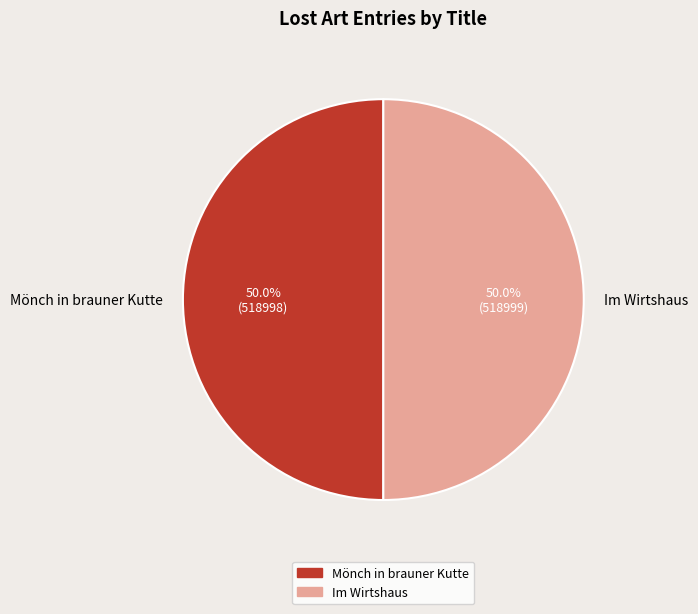

Is the sum of Mönch in brauner Kutte and Im Wirtshaus greater than half?

Yes